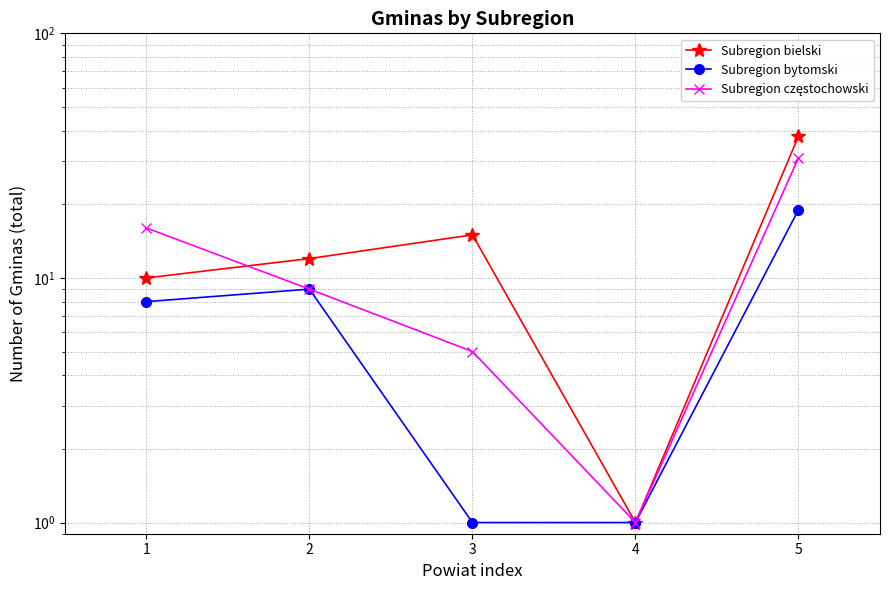

Which series has the largest total across all categories?

Subregion bielski